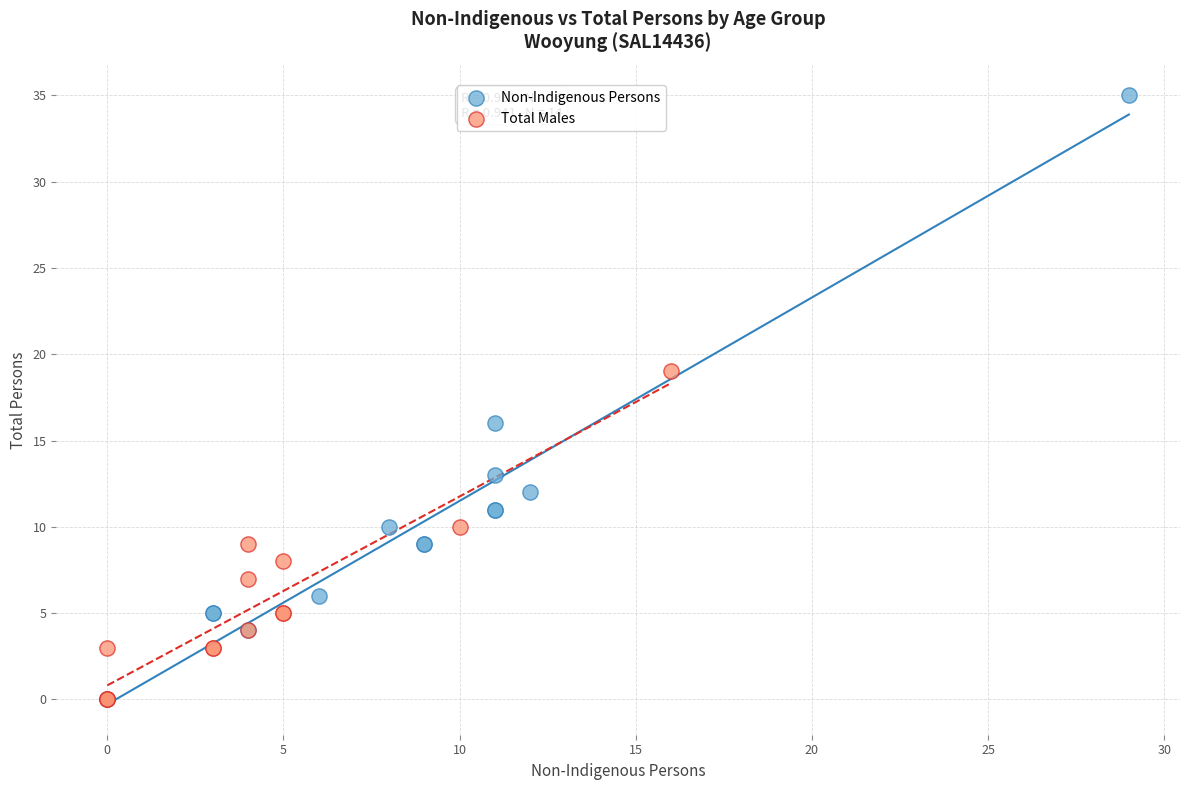

Which series has the largest Y range (max minus min)?

Non-Indigenous Persons